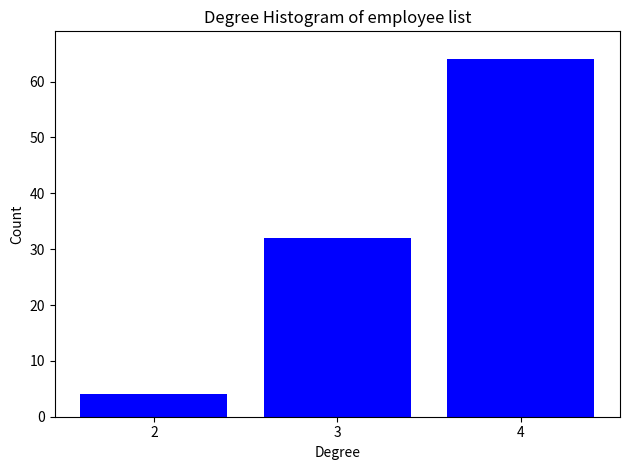

Reading left to right, list all the values displayed in this chart.

2=4	3=32	4=64